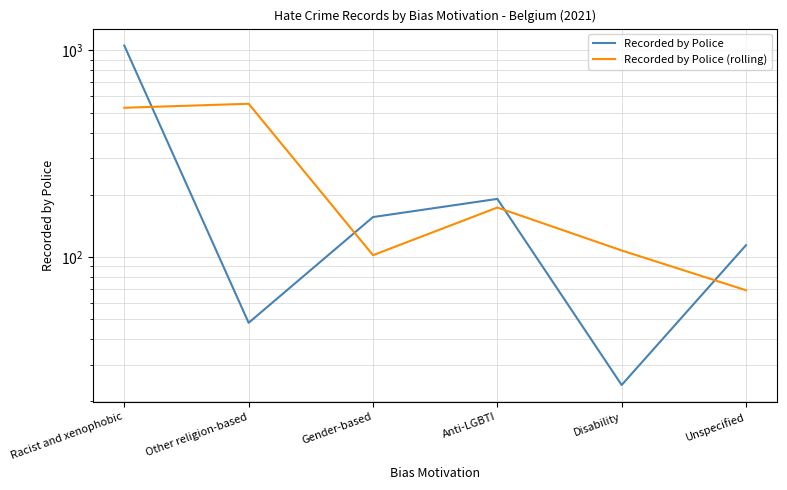

True or false: Recorded by Police has more than 2 interior local peaks.

False